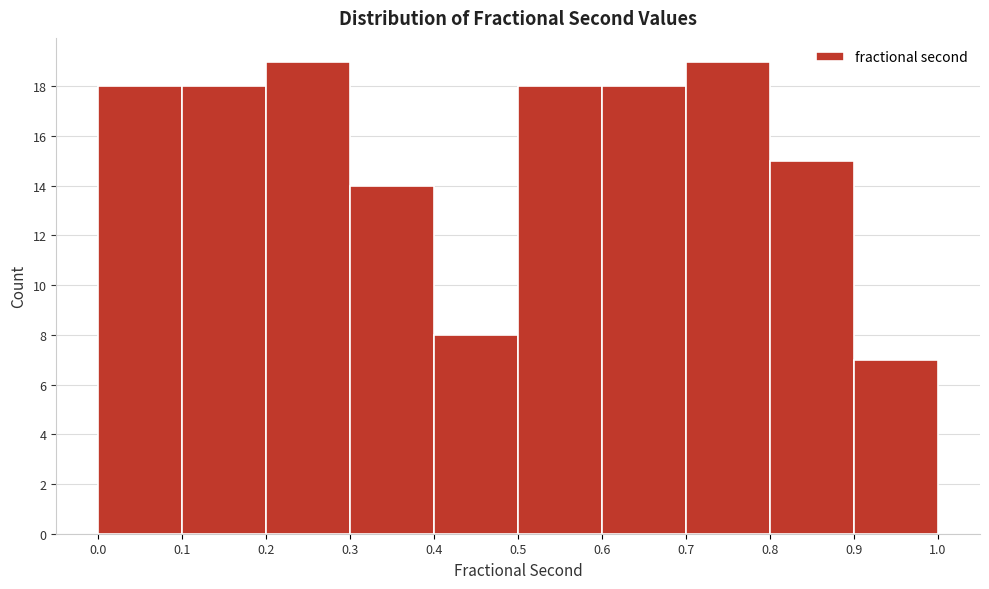

Reading left to right, transcribe this chart: for each bar, give the range it covers on the x-axis and its height. The values are not printed on the chart, so give them approximately, as read against the axis.

0.0 to 0.1: 18
0.1 to 0.2: 18
0.2 to 0.3: 19
0.3 to 0.4: 14
0.4 to 0.5: 8
0.5 to 0.6: 18
0.6 to 0.7: 18
0.7 to 0.8: 19
0.8 to 0.9: 15
0.9 to 1.0: 7